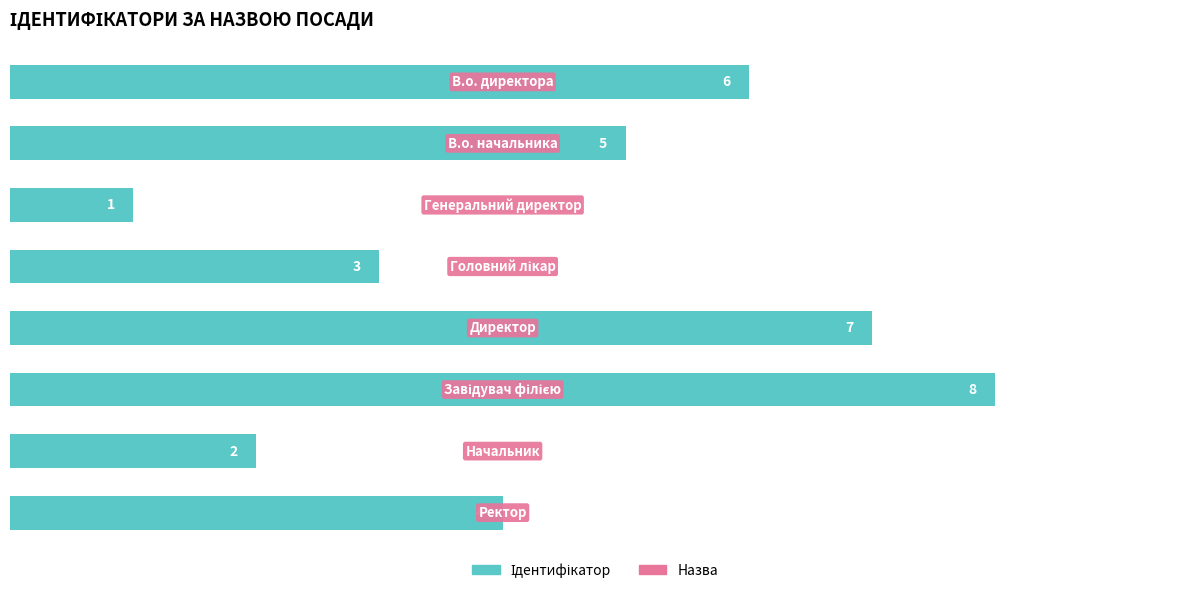

Reading bottom to top, transcribe all the data shown in this chart.

4	2	8	7	3	1	5	6